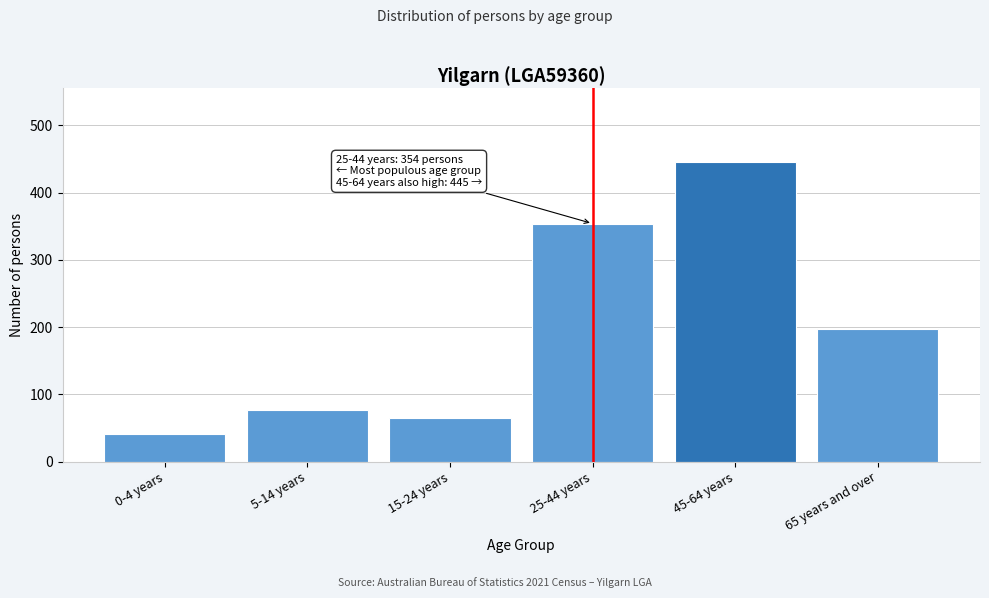

Reading left to right, what are all the values shown in this chart?

0-4 years=41	5-14 years=77	15-24 years=65	25-44 years=354	45-64 years=445	65 years and over=197